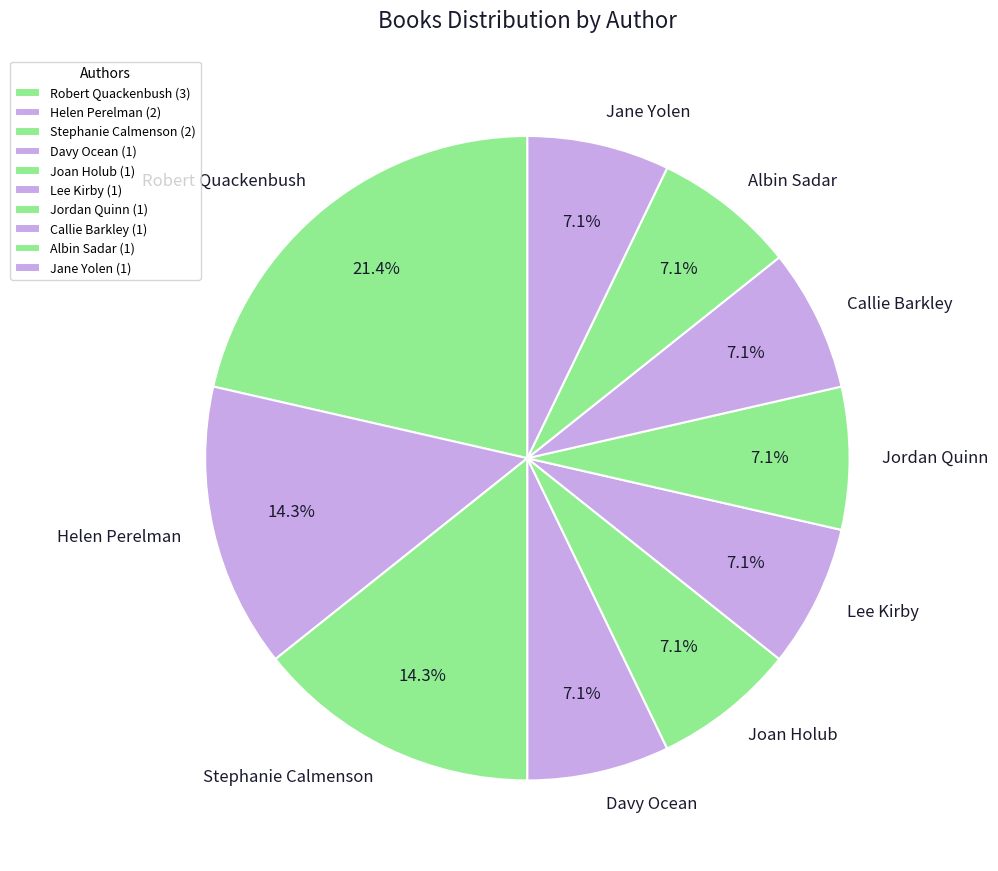

What portion of the pie excludes Davy Ocean?

92.9%